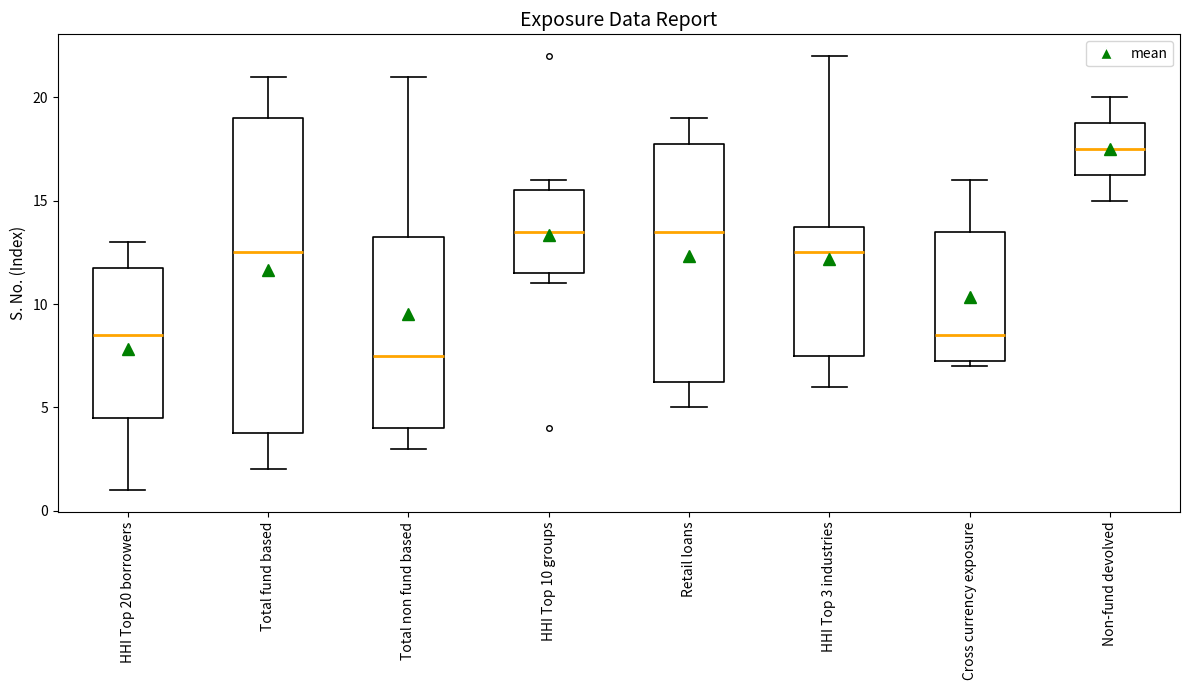

Where is the upper edge of the box for Total non fund based on the y-axis? The values are not printed on the chart, so give them approximately, as read against the axis.

13.5